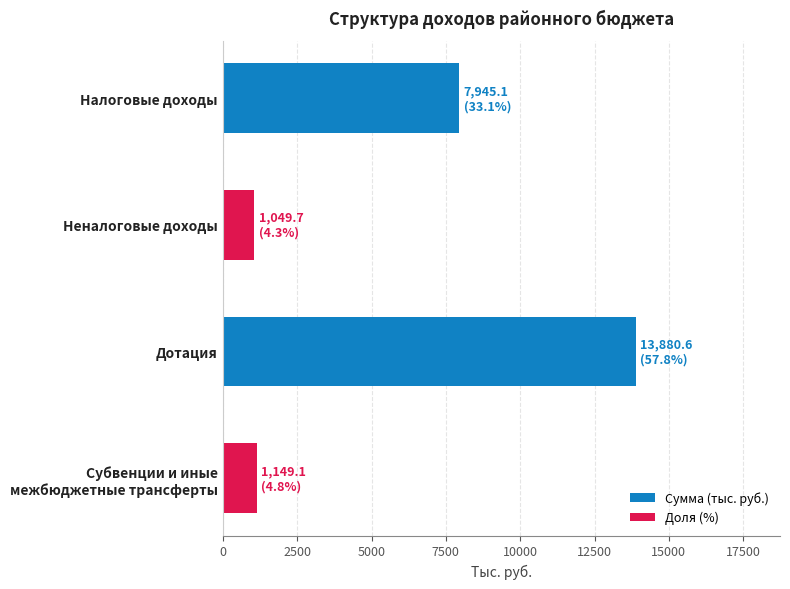

What is the label of the 3rd bar from the bottom?

Неналоговые доходы